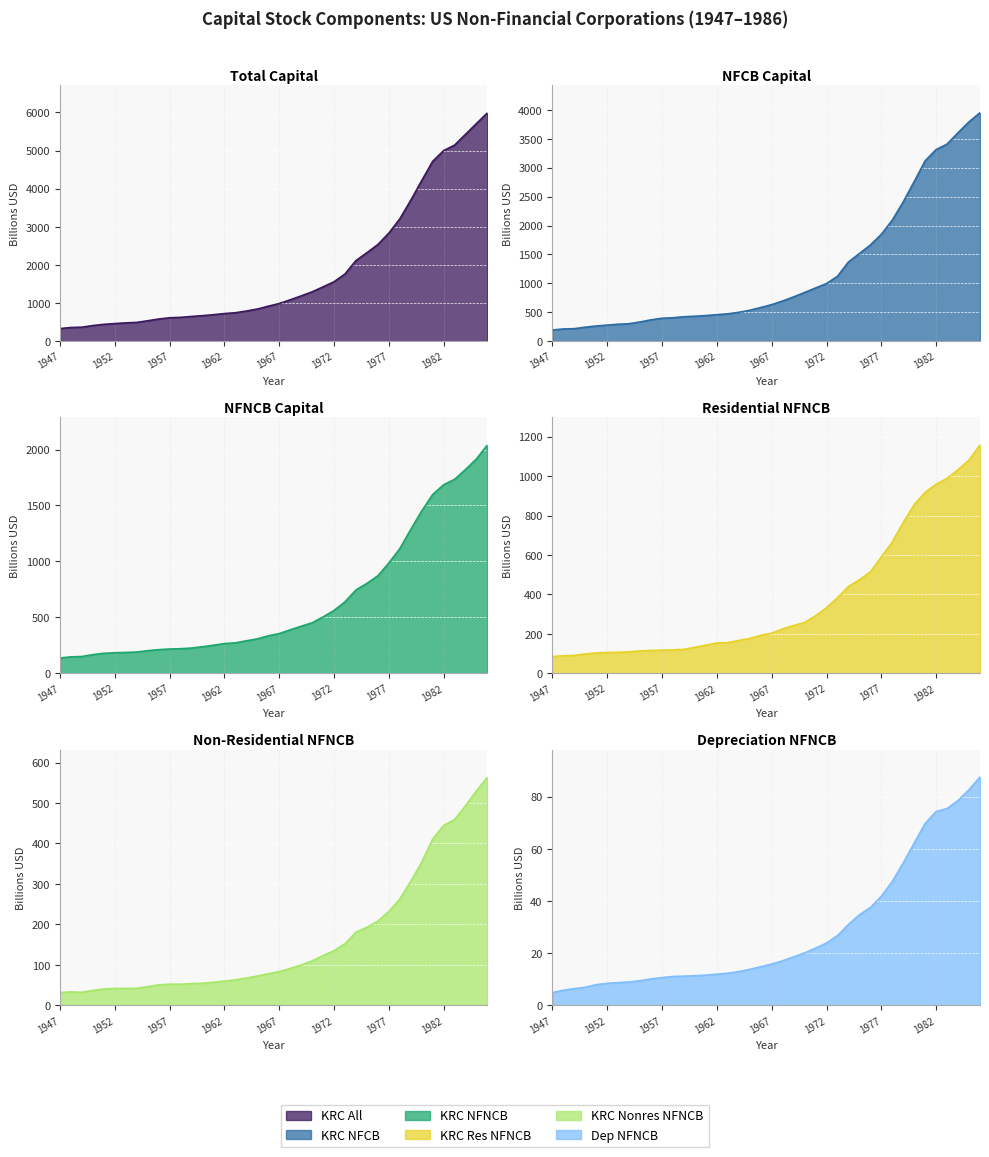

The value of krc_nonres_nfncb at 1962 is 60.1. True or false?

True